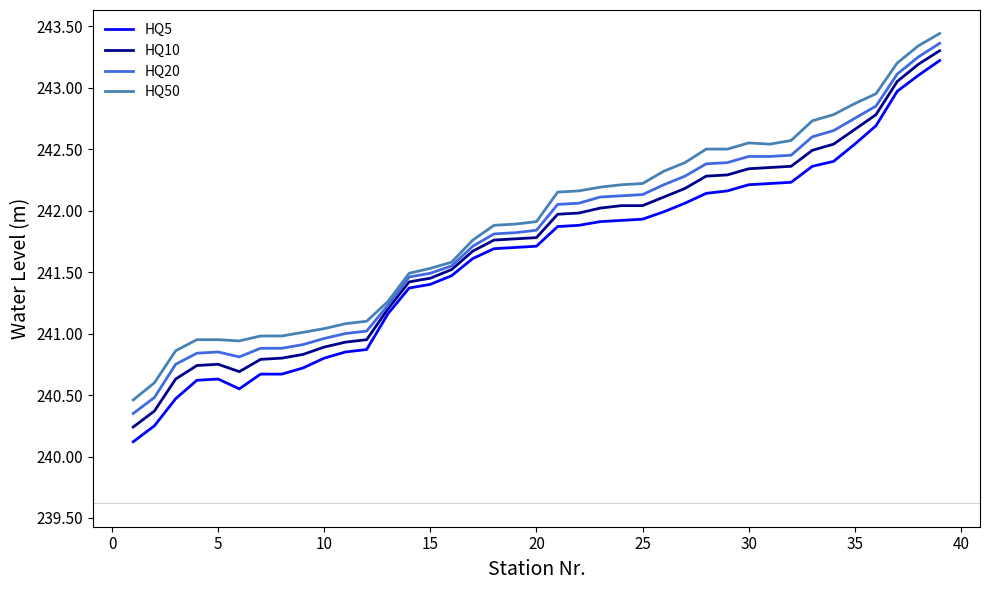

True or false: HQ50 and HQ5 cross at least once.

False